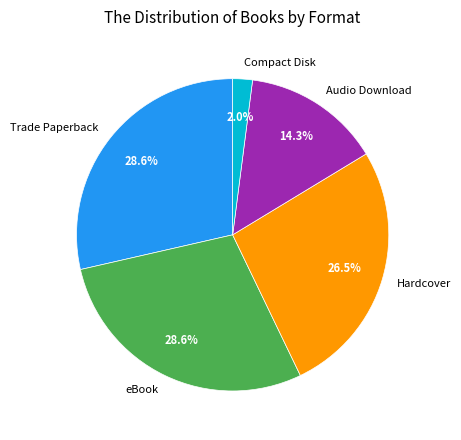

Is eBook the majority of the pie?

No